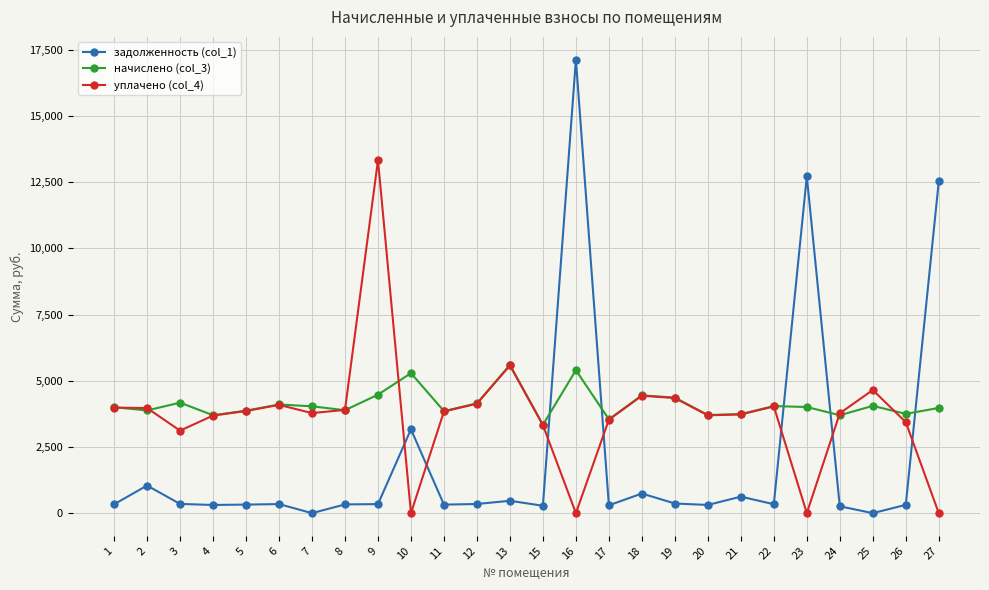

List the series in order of their overall mean, lowest first.

задолженность (col_1), уплачено (col_4), начислено (col_3)